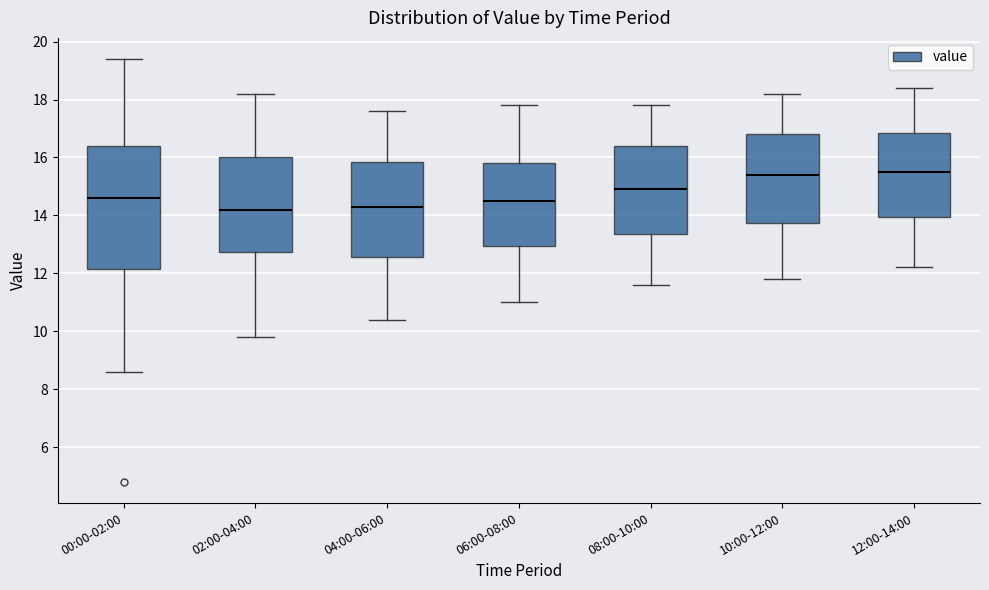

Reading left to right, read every box against the y-axis: the position of its median line, the range the box covers, and the ends of its whiskers. The values are not printed on the chart, so give them approximately, as read against the axis.

00:00-02:00: median 14.6, box 12.2 to 16.4, whiskers 8.6 to 19.4
02:00-04:00: median 14.2, box 12.8 to 16.0, whiskers 9.8 to 18.2
04:00-06:00: median 14.4, box 12.6 to 15.8, whiskers 10.4 to 17.6
06:00-08:00: median 14.6, box 13.0 to 15.8, whiskers 11.0 to 17.8
08:00-10:00: median 15.0, box 13.4 to 16.4, whiskers 11.6 to 17.8
10:00-12:00: median 15.4, box 13.8 to 16.8, whiskers 11.8 to 18.2
12:00-14:00: median 15.6, box 14.0 to 16.8, whiskers 12.2 to 18.4